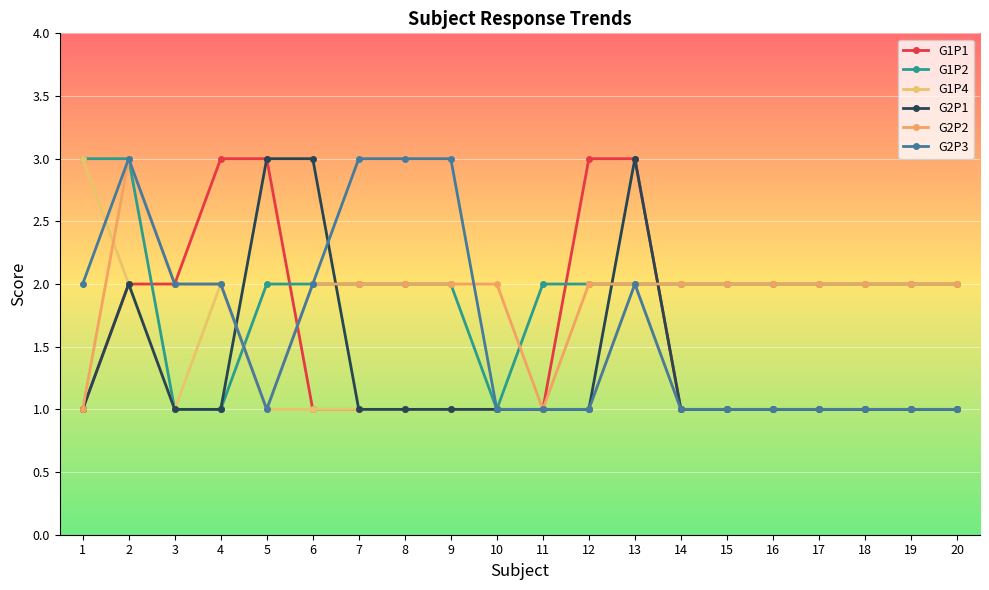

What value does the G2P1 series have at 6?

3